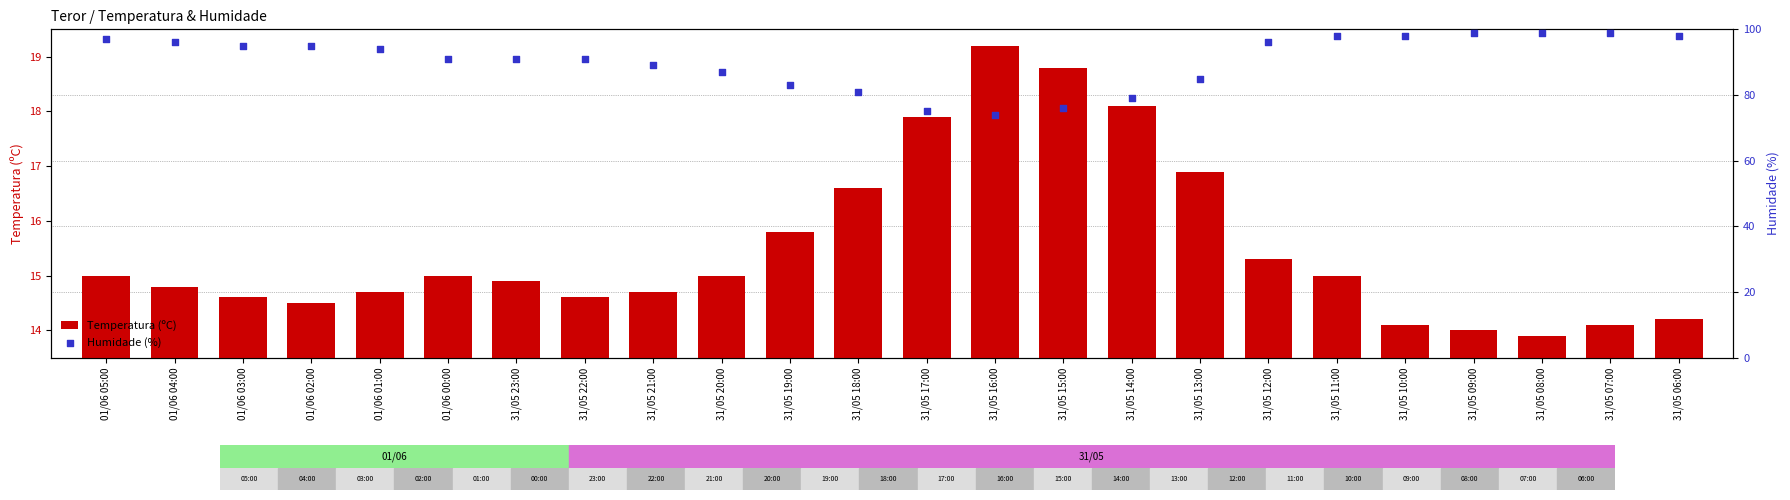

Is the value of Humidade (%) at 31/05 13:00 greater than the value of Temperatura (ºC) at 31/05 17:00?

Yes